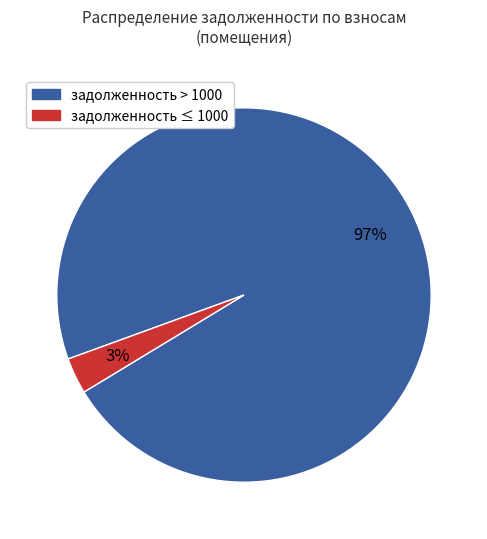

Does any single category account for the majority?

Yes